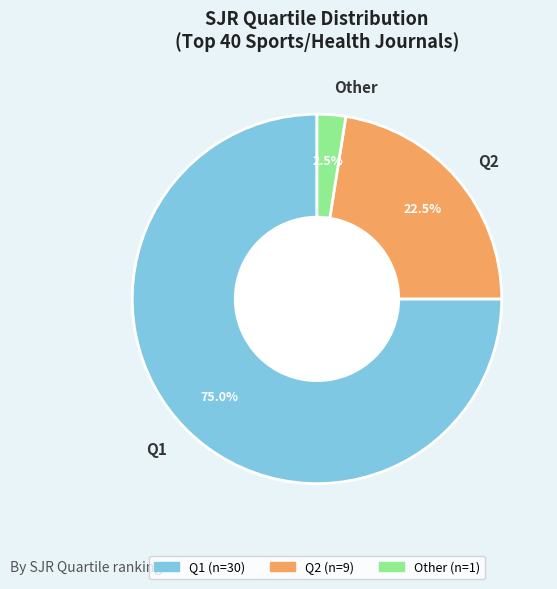

Between Q2 and Q1, which is larger?

Q1